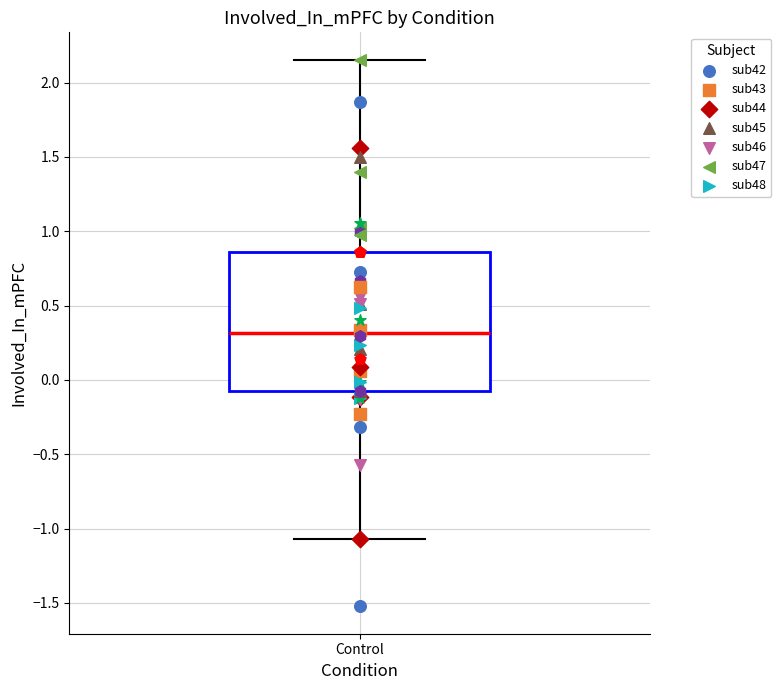

Where does the lower whisker of the box for Control end on the y-axis? The values are not printed on the chart, so give them approximately, as read against the axis.

-1.05